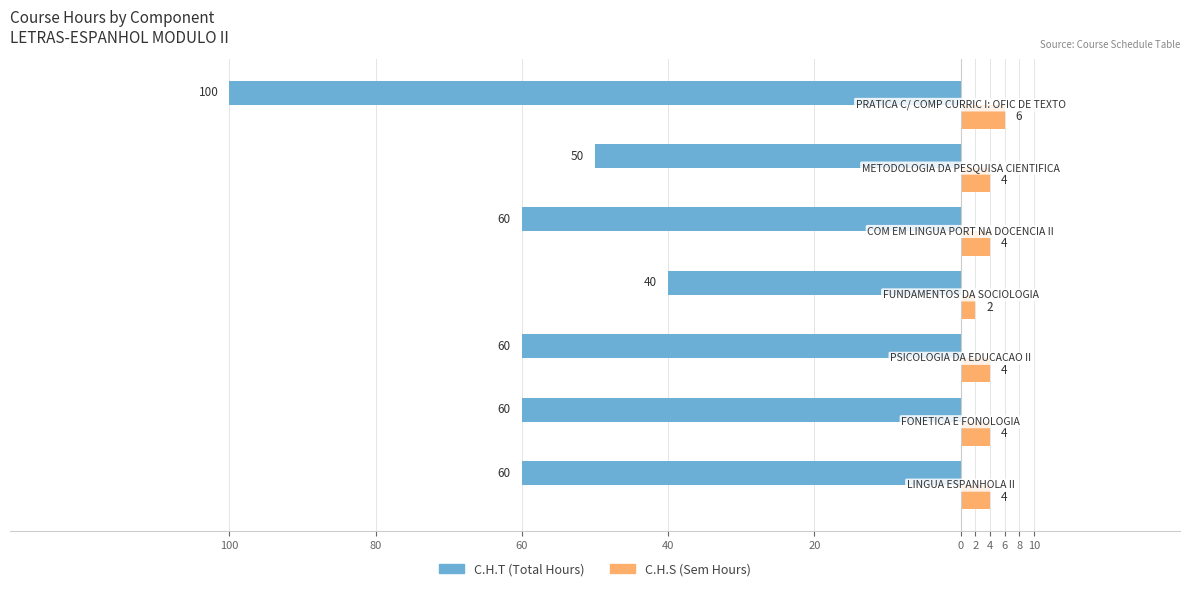

Reading left to right, transcribe all the data shown in this chart.

C.H.T (Total Hours): -60	-60	-60	-40	-60	-50	-100
C.H.S (Sem Hours): 4	4	4	2	4	4	6